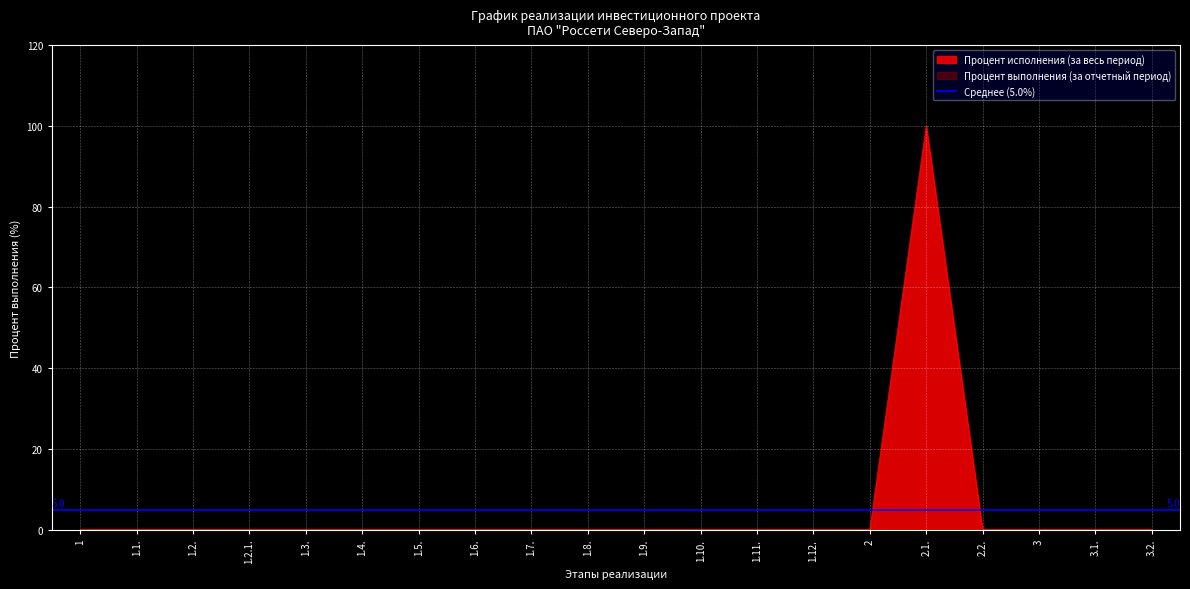

Reading left to right, transcribe all the data shown in this chart.

0	0	0	0	0	0	0	0	0	0	0	0	0	0	0	100	0	0	0	0